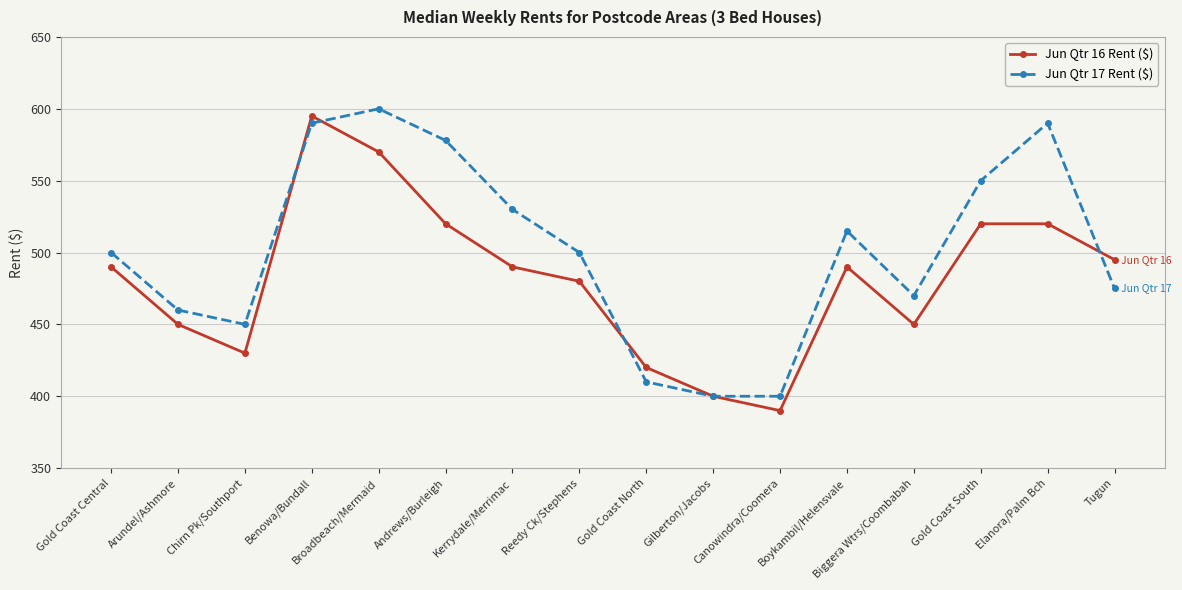

Which series changed the most between Gold Coast North and Gold Coast South?

Jun Qtr 17 Rent ($)